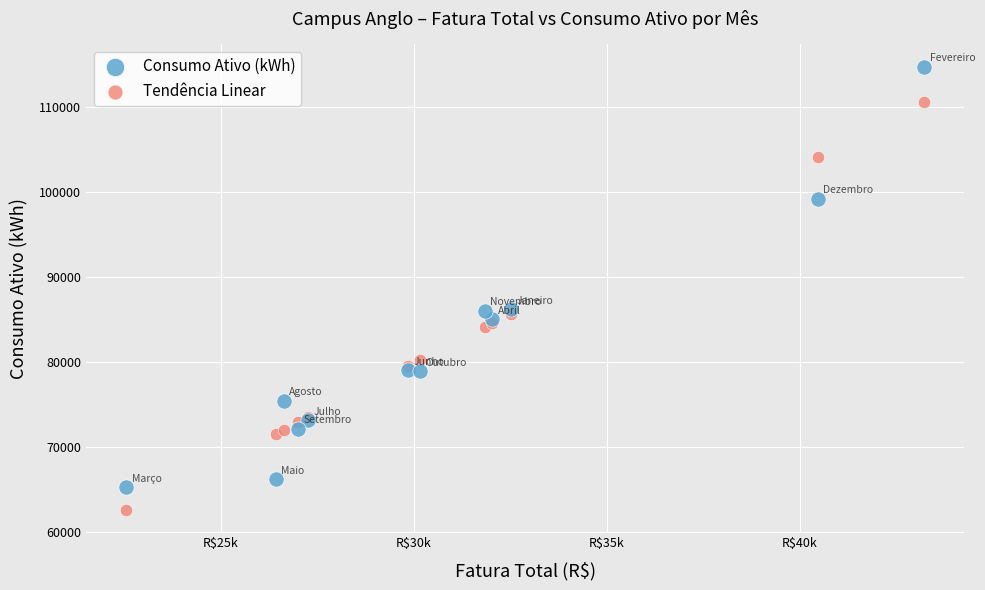

Which series contains the highest Y value?

Consumo Ativo (kWh)